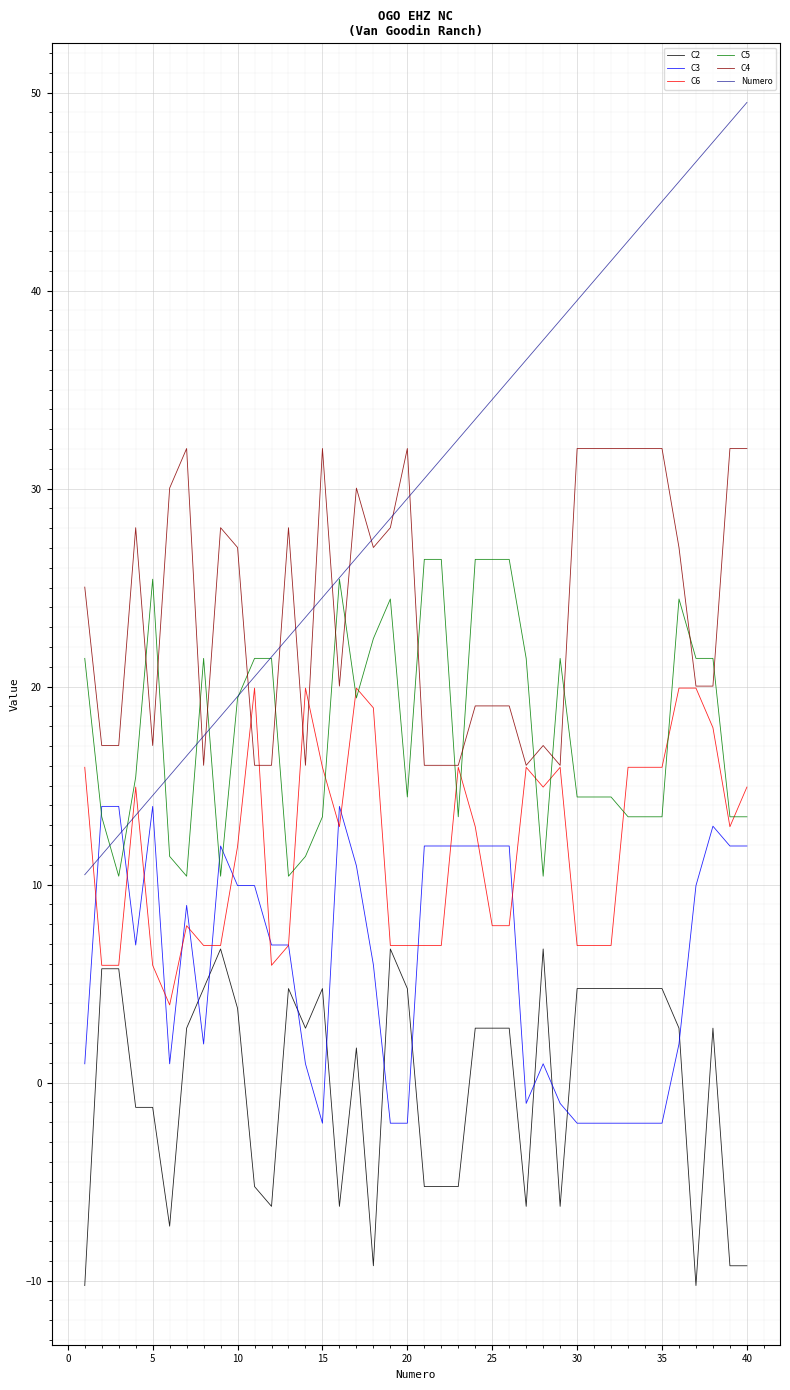

Which series has the largest total across all categories?

Numero